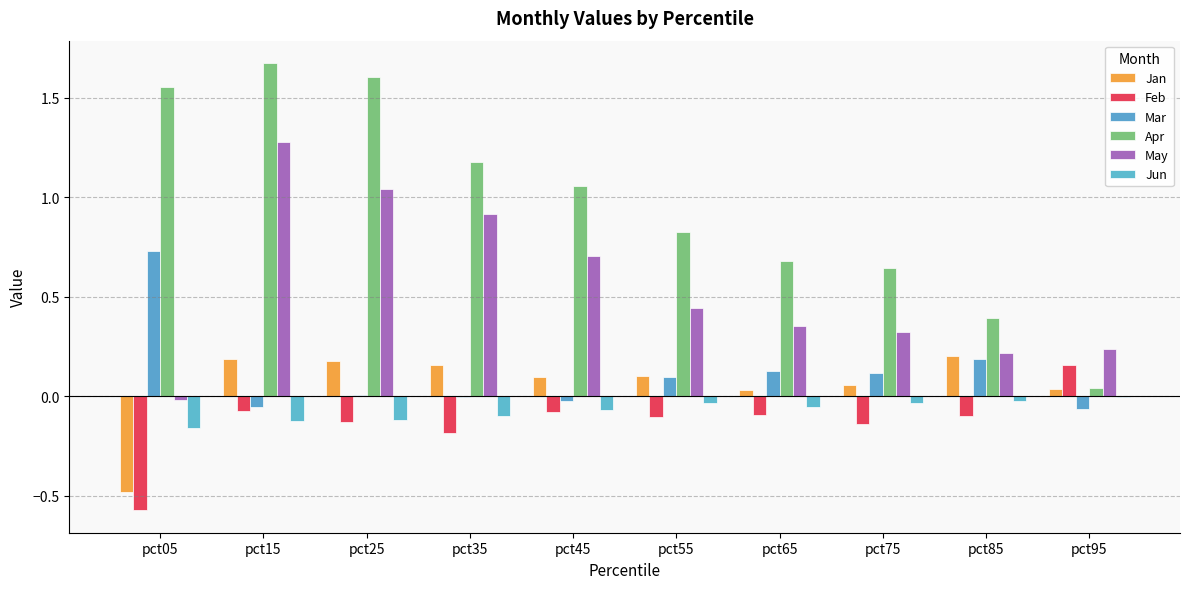

Count the number of categories in the chart.

10